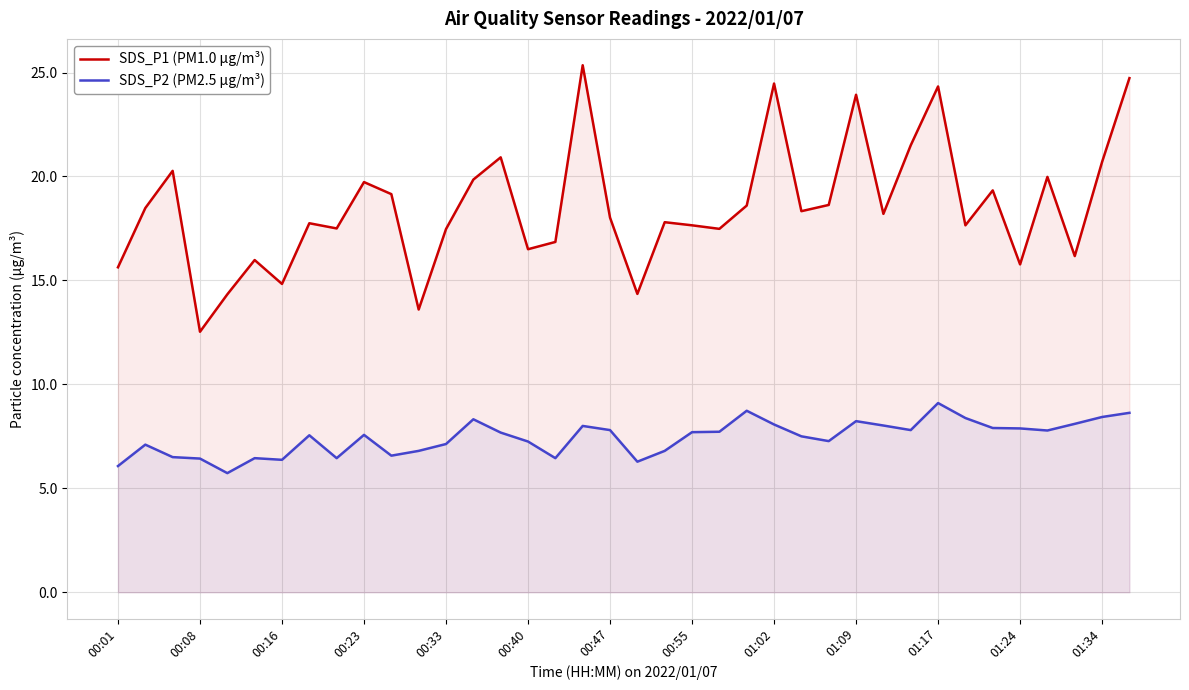

What is the difference between the maximum and minimum values in the SDS_P1 (PM1.0 µg/m³) series?

12.8